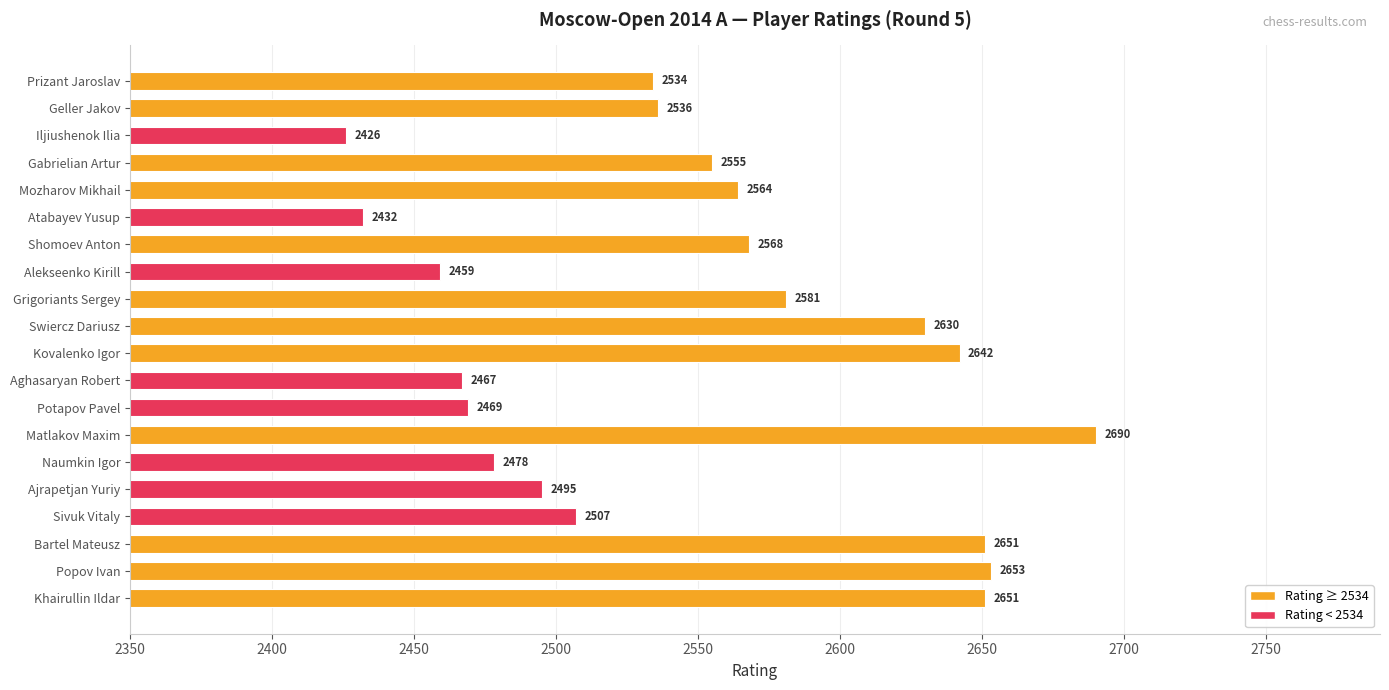

The chart shows a value of 1531 at Khairullin Ildar. True or false?

False